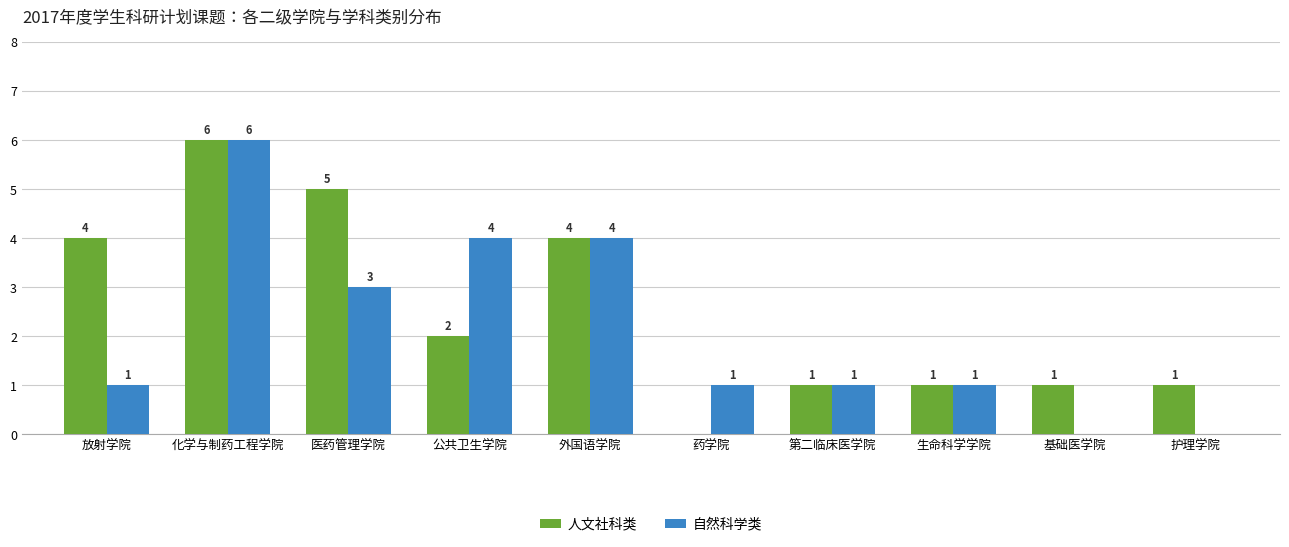

The 自然科学类 series shows 2 at 基础医学院. True or false?

False